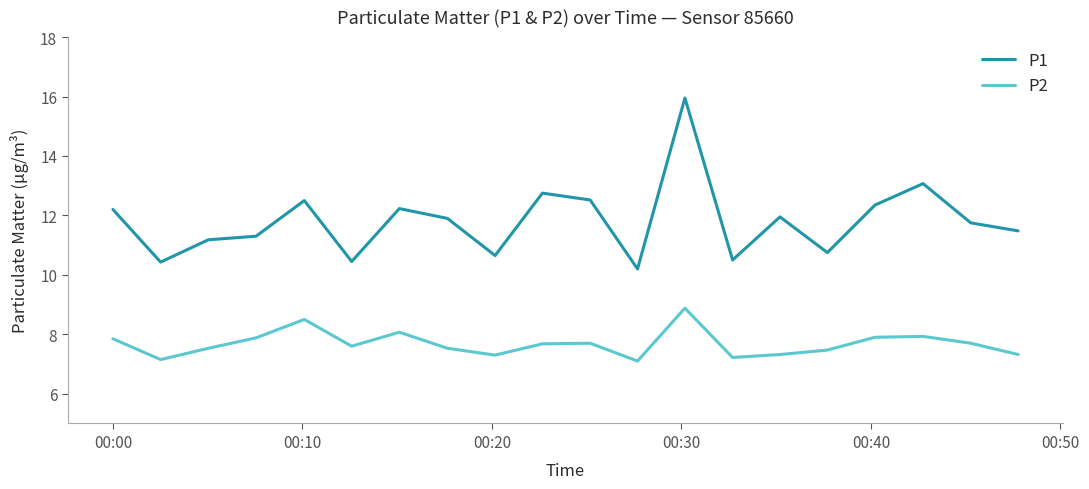

Which series has the largest range (max minus min)?

P1